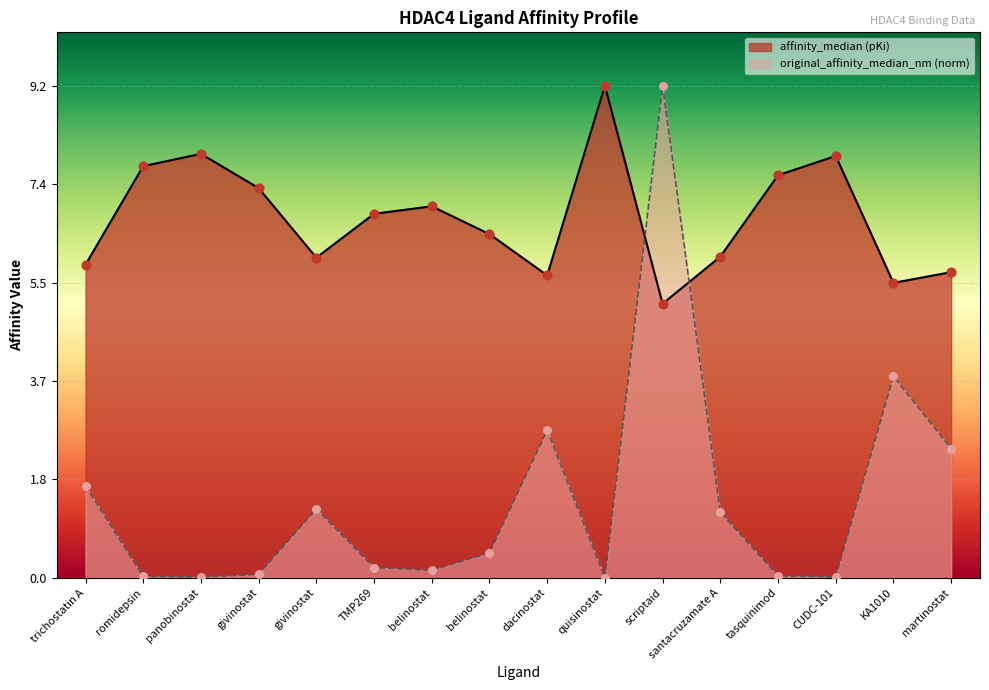

Which series has the largest total across all categories?

affinity_median (pKi)